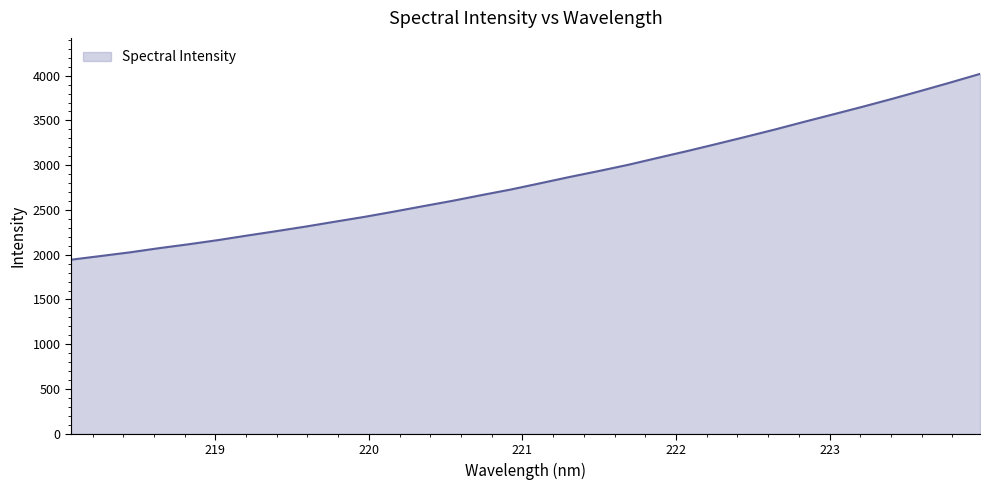

What is the smallest value displayed?

1944.2